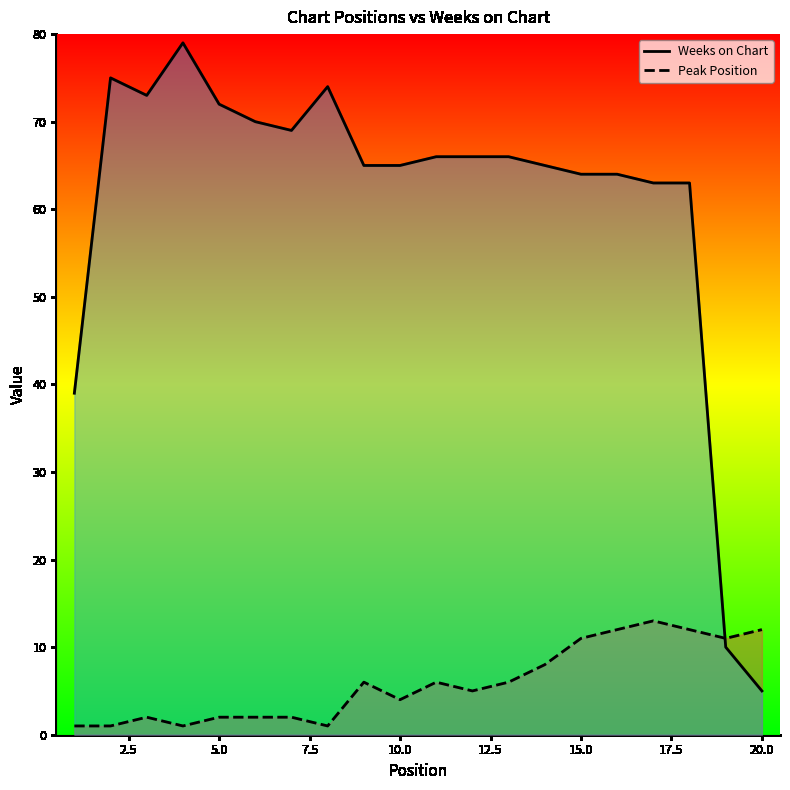

What is the difference between the maximum and minimum values in the Weeks on Chart series?

74